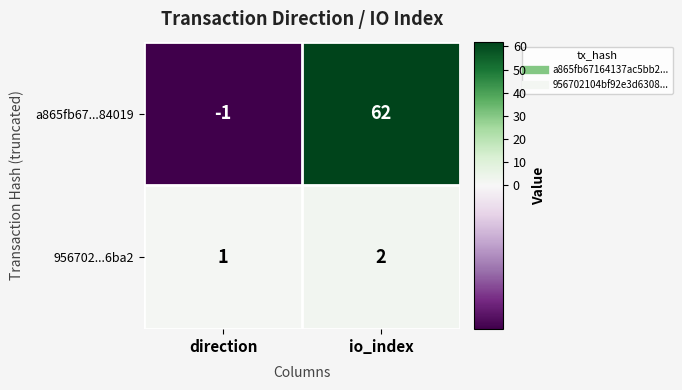

Rank the series by their maximum value, from highest to lowest.

a865fb67...84019, 956702...6ba2